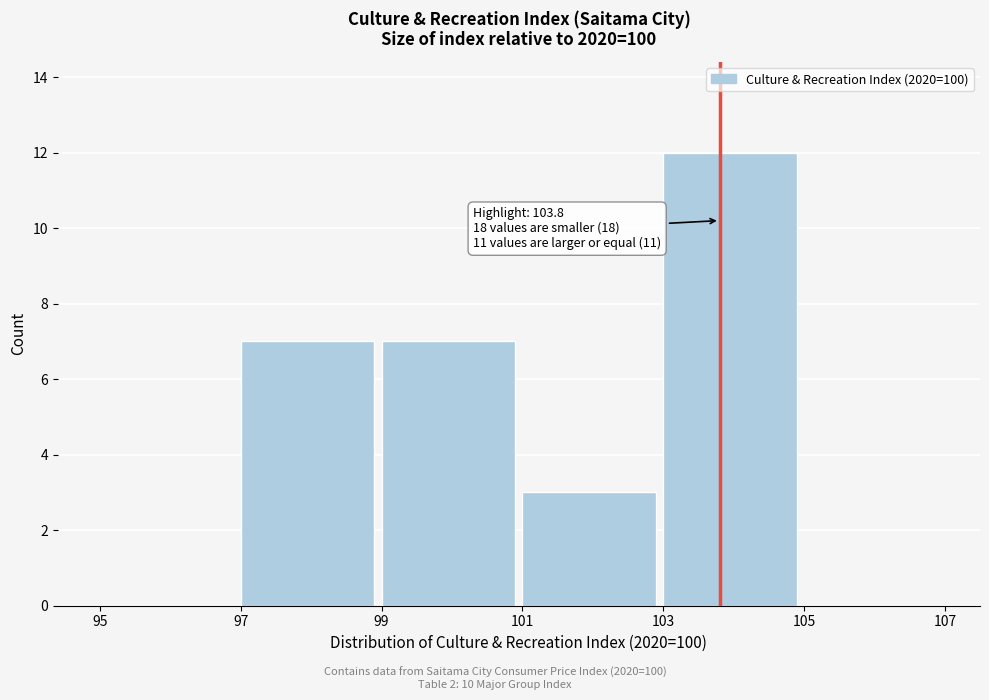

Over which range of the x-axis is the bar tallest?

103 to 105